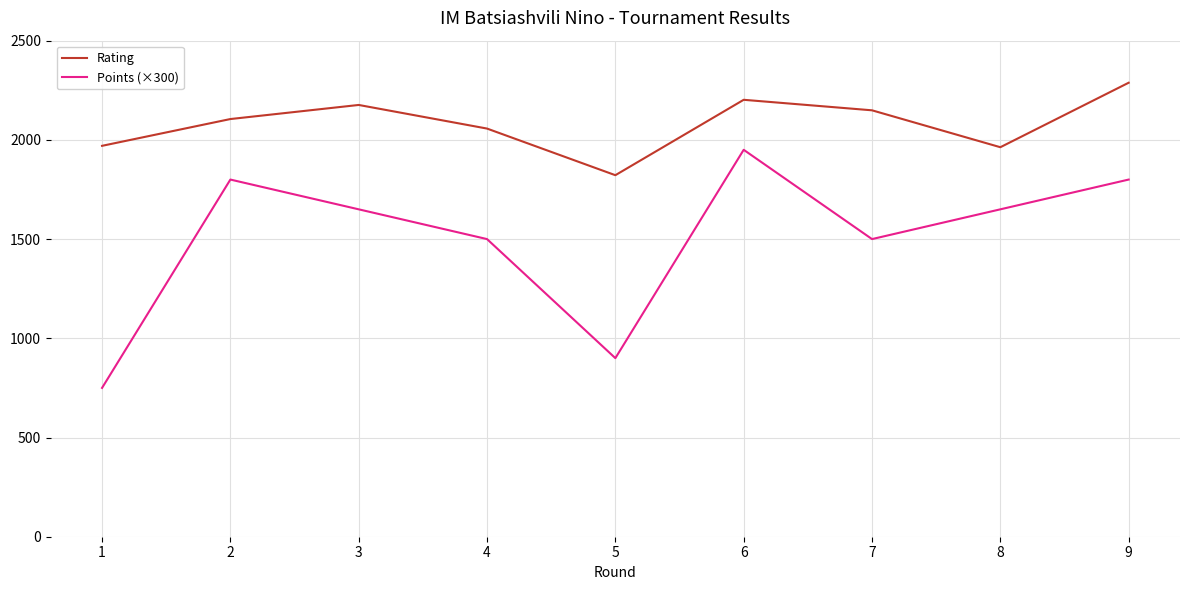

Count the number of categories in the chart.

9